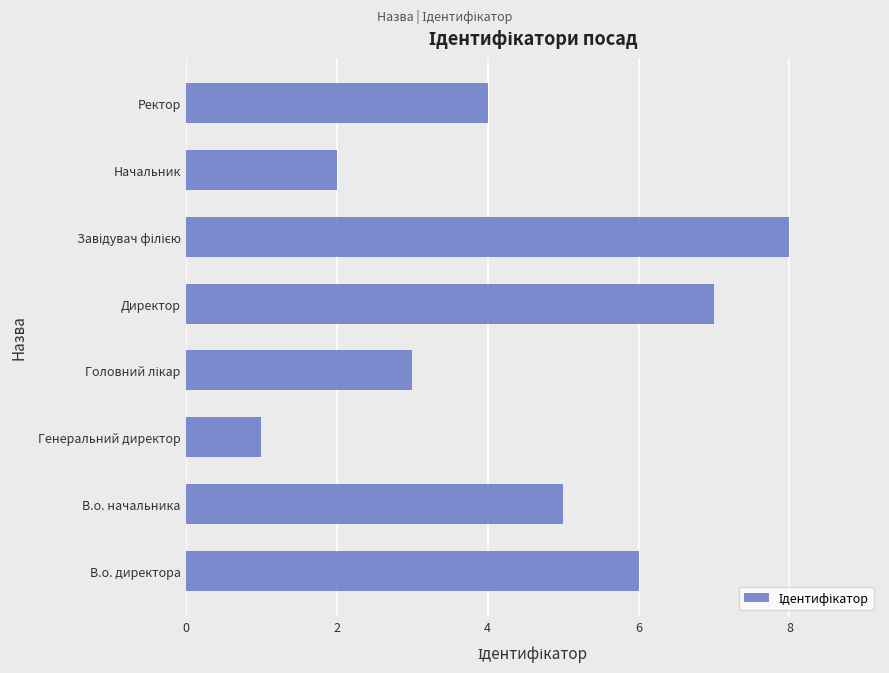

Reading bottom to top, extract all data points from this chart.

6	5	1	3	7	8	2	4